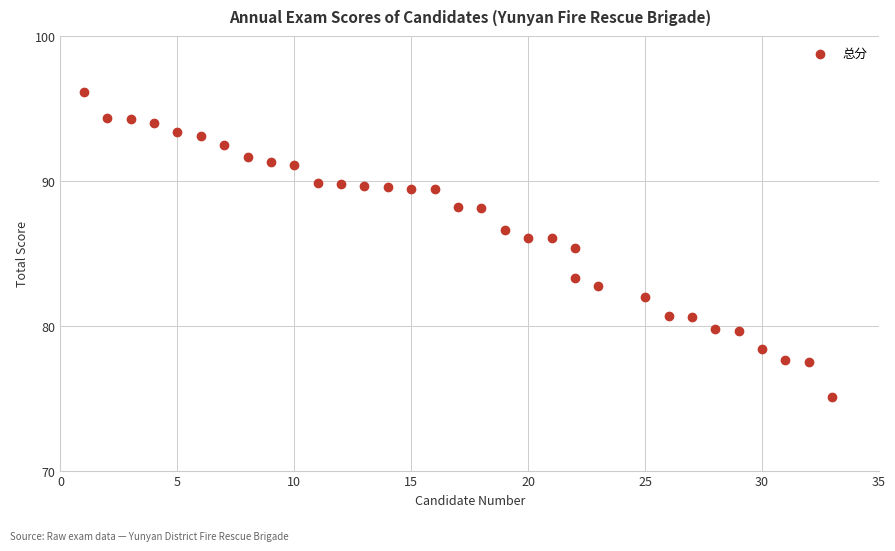

What Y value in the scatter plot is closest to 85?

85.4